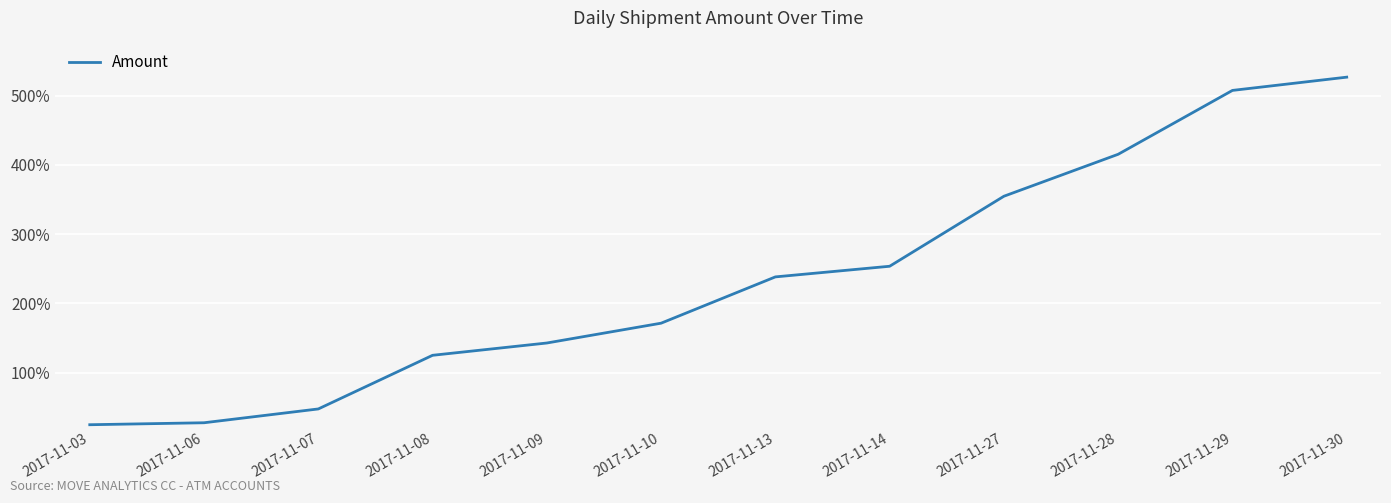

What is the difference between the values at 2017-11-08 and 2017-11-28?

290.0